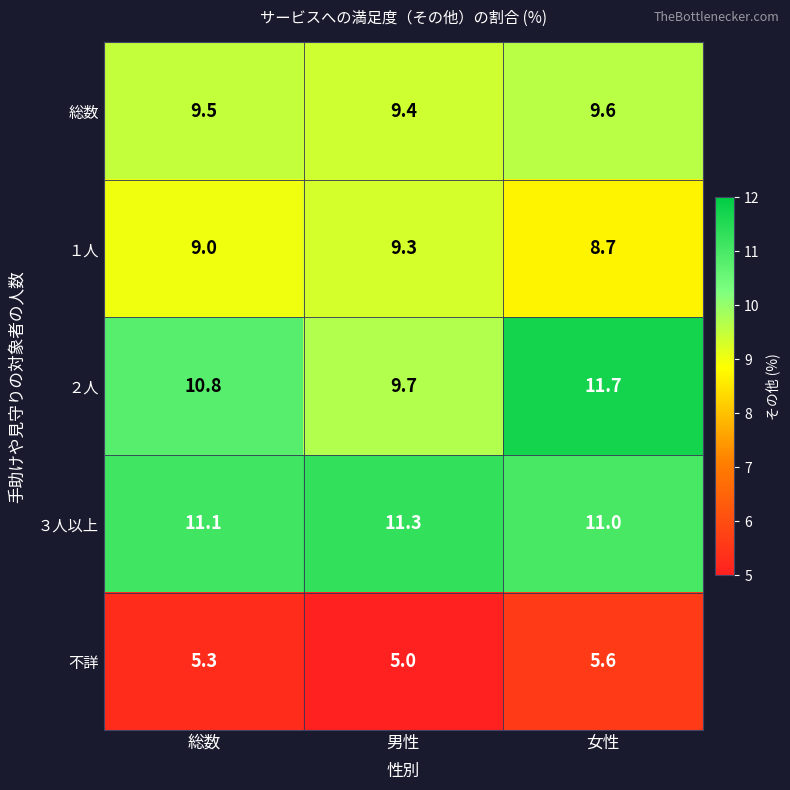

How many data points does each series have?

3